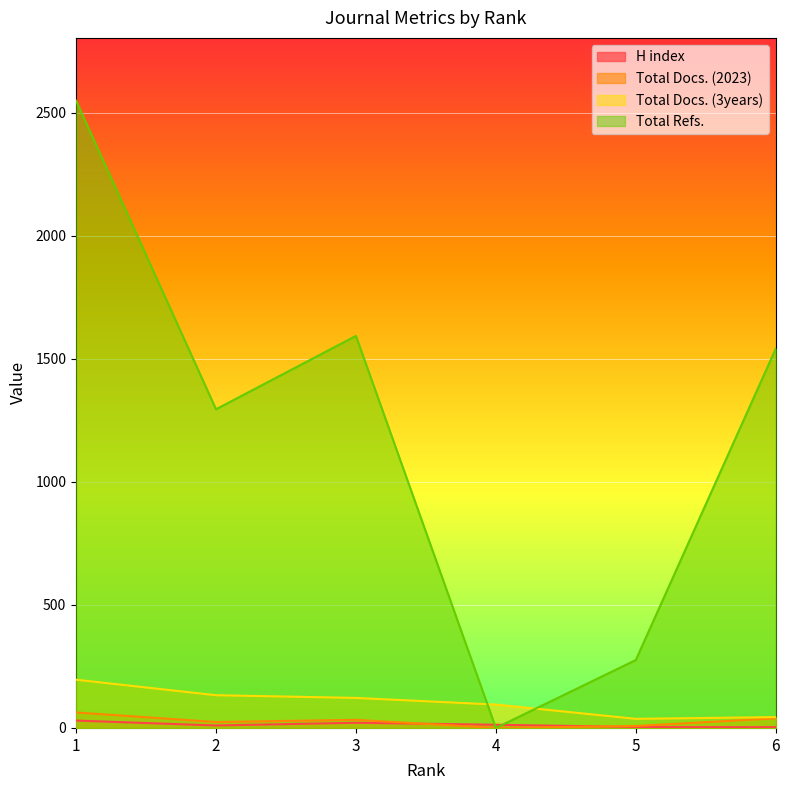

At how many categories does at least one series exceed 113?

5